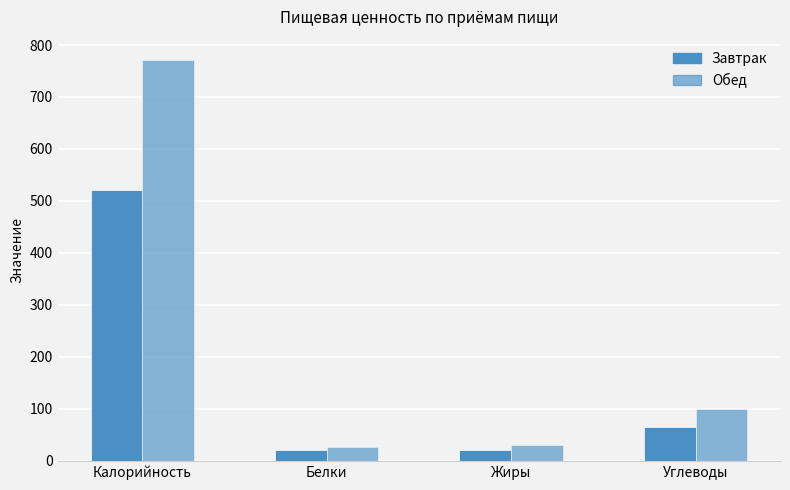

At which label does Обед first exceed 99?

Калорийность